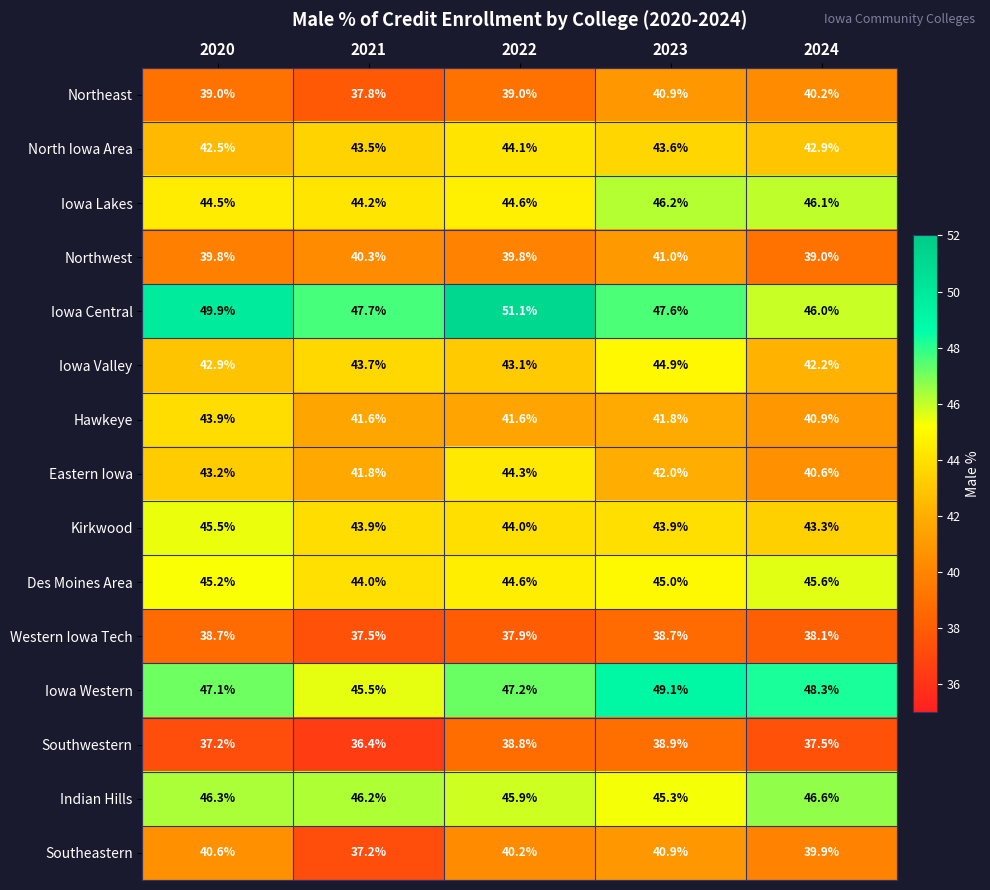

At which category is the sum across all series the highest?

2023